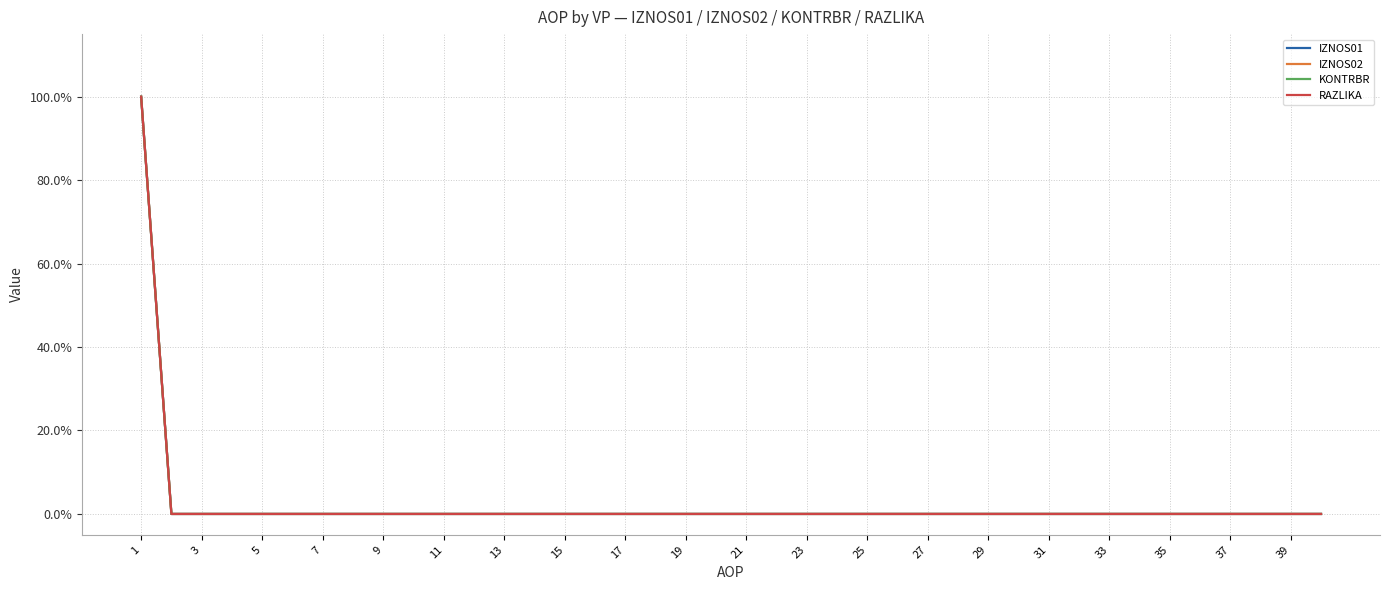

Does the chart have visible grid lines?

Yes